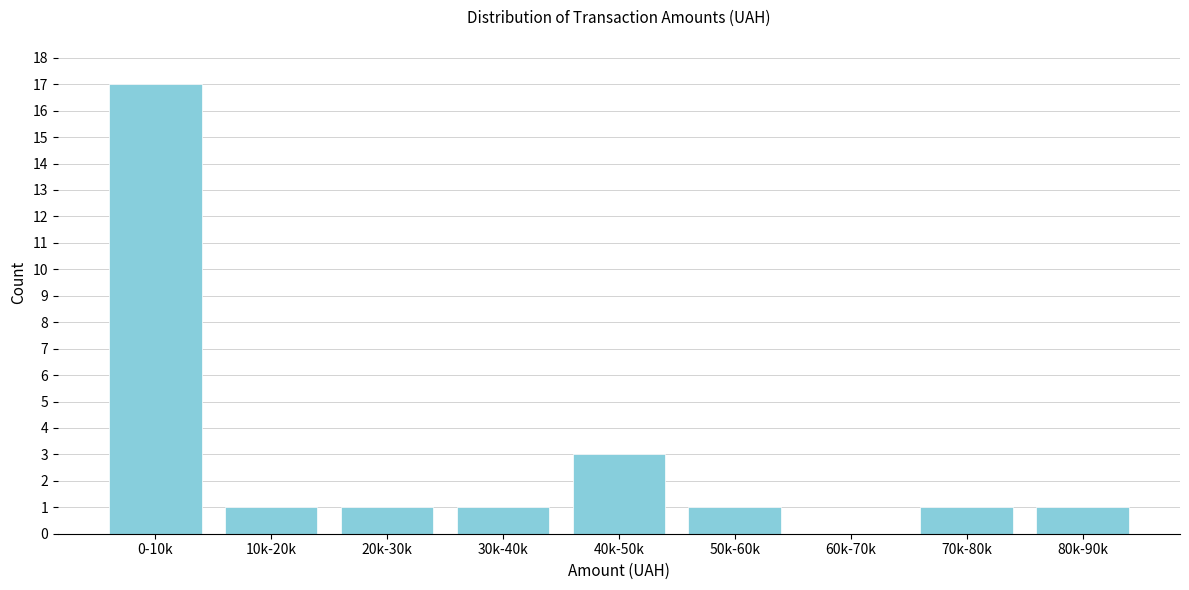

Reading left to right, what are all the values shown in this chart?

0-10k=17	10k-20k=1	20k-30k=1	30k-40k=1	40k-50k=3	50k-60k=1	60k-70k=0	70k-80k=1	80k-90k=1